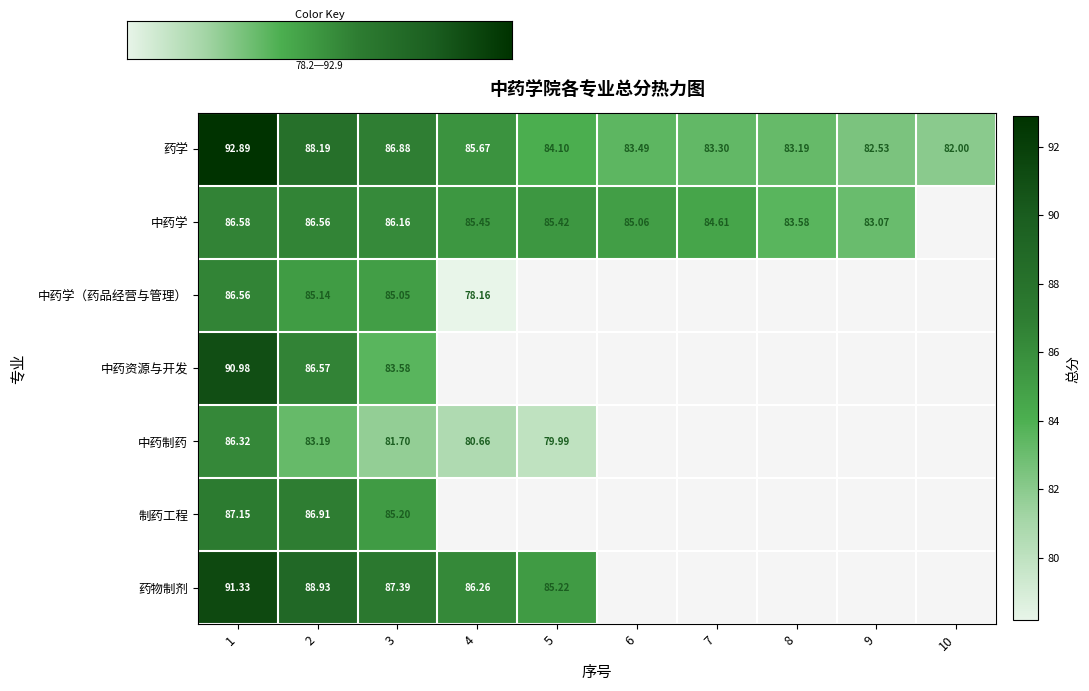

Which category has the lowest value in the 中药学 series?

10